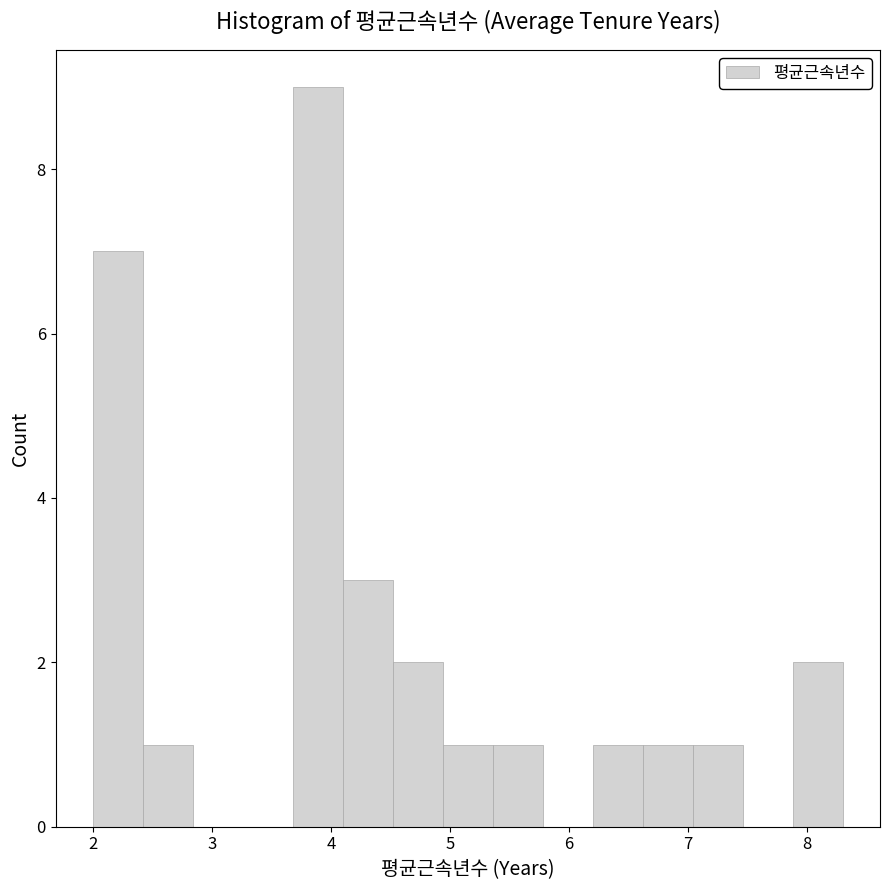

Reading left to right, list every bar in this chart as the range it spans on the x-axis followed by its height. Neither the bar edges nor the heights are printed on the chart, so give them approximately, as read against the axes.

2.00 to 2.42: 7
2.42 to 2.84: 1
2.84 to 3.26: 0
3.26 to 3.68: 0
3.68 to 4.10: 9
4.10 to 4.52: 3
4.52 to 4.94: 2
4.94 to 5.36: 1
5.36 to 5.78: 1
5.78 to 6.20: 0
6.20 to 6.62: 1
6.62 to 7.04: 1
7.04 to 7.46: 1
7.46 to 7.88: 0
7.88 to 8.30: 2